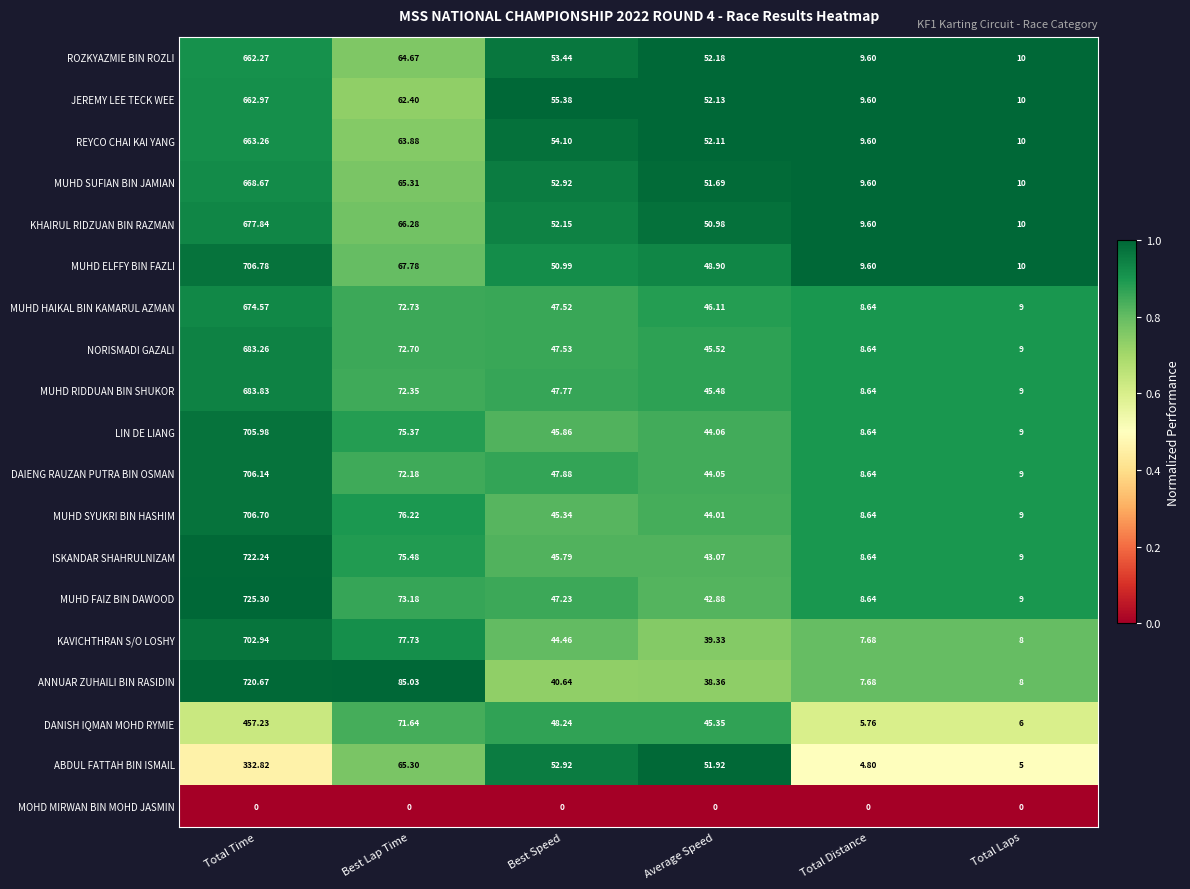

Which series has the largest total across all categories?

MUHD FAIZ BIN DAWOOD